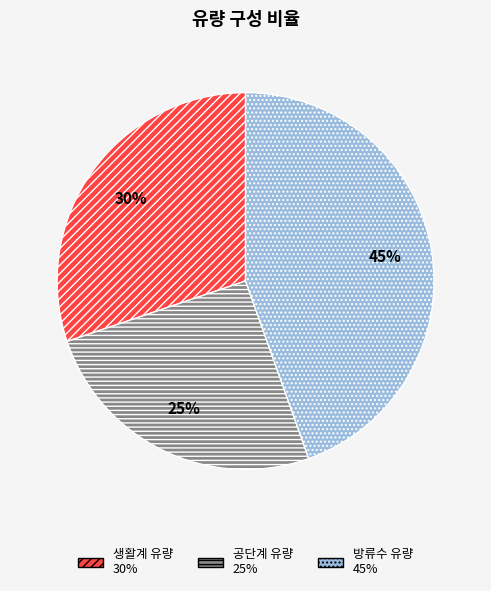

Approximately how many times larger is the value at 공단계 유량 compared to 생활계 유량?

0.8